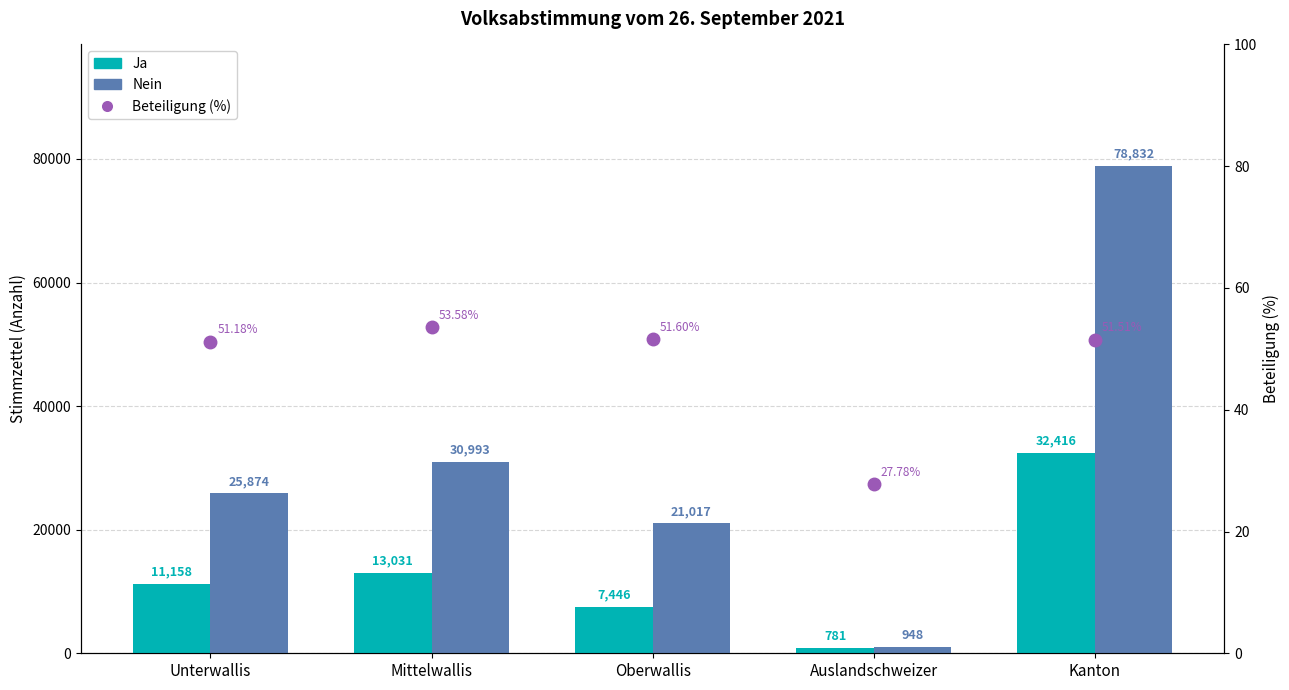

What are all the series names shown in the legend?

Ja, Nein, Beteiligung (%)